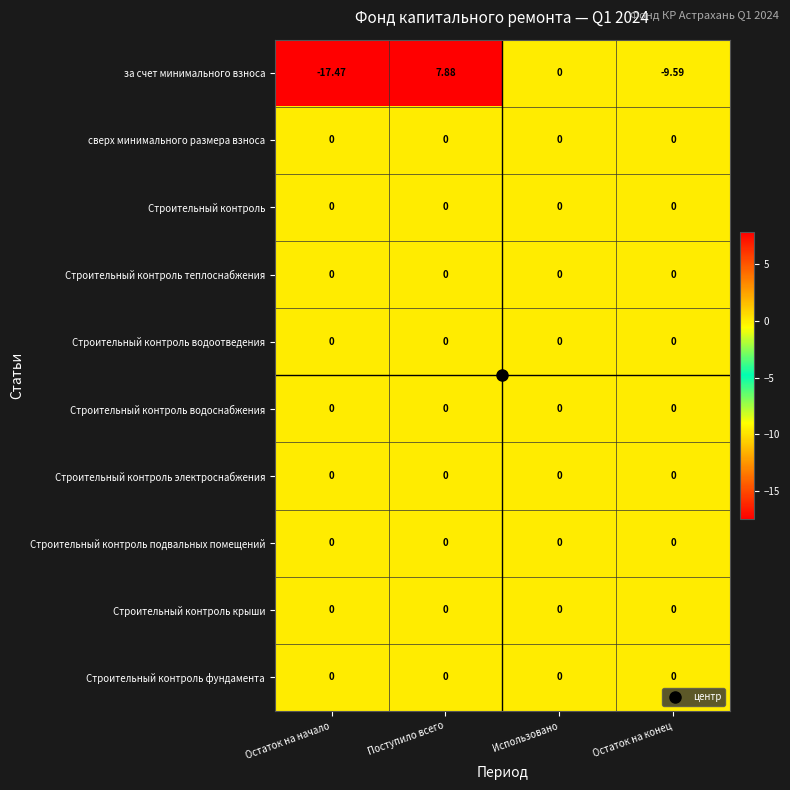

At which category is the sum across all series the highest?

Поступило всего